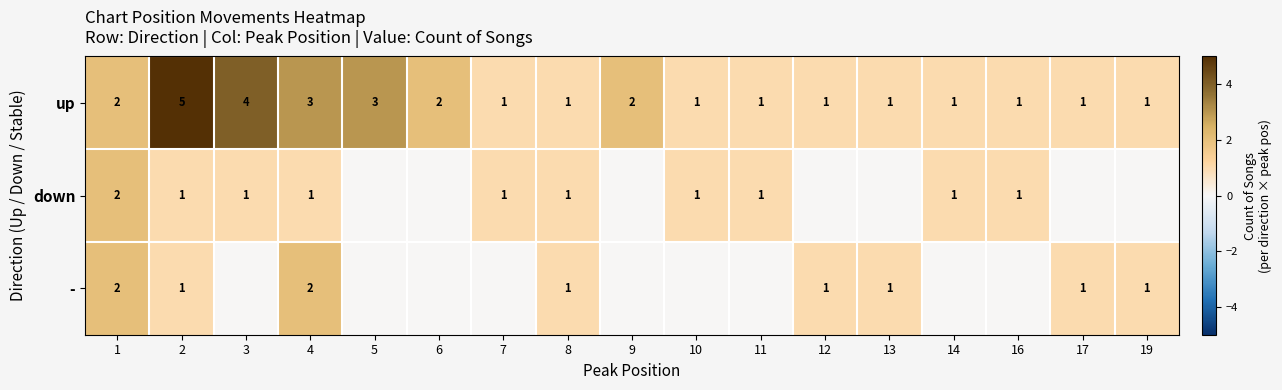

Is it true that up equals 1 at 16?

True